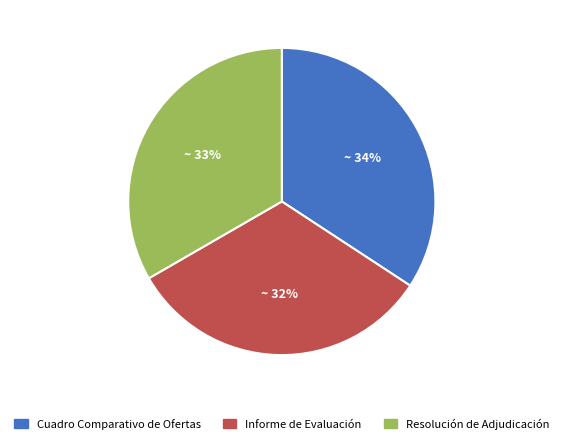

To the nearest percent, what portion does Cuadro Comparativo de Ofertas represent?

34%